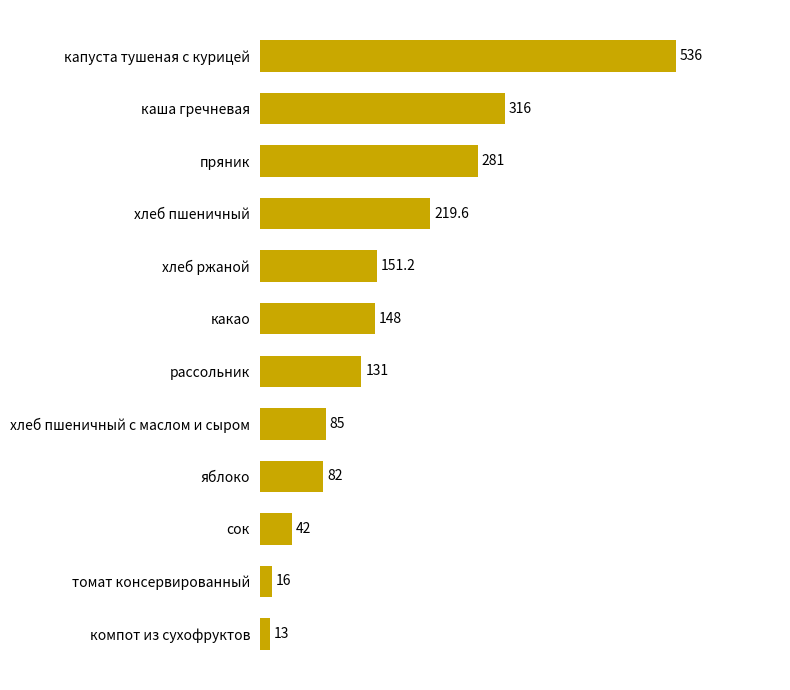

Reading bottom to top, extract all data points from this chart.

компот из сухофруктов=13.0	томат консервированный=16.0	сок=42.0	яблоко=82.0	хлеб пшеничный с маслом и сыром=85.0	рассольник=131.0	какао=148.0	хлеб ржаной=151.2	хлеб пшеничный=219.6	пряник=281.0	каша гречневая=316.0	капуста тушеная с курицей=536.0